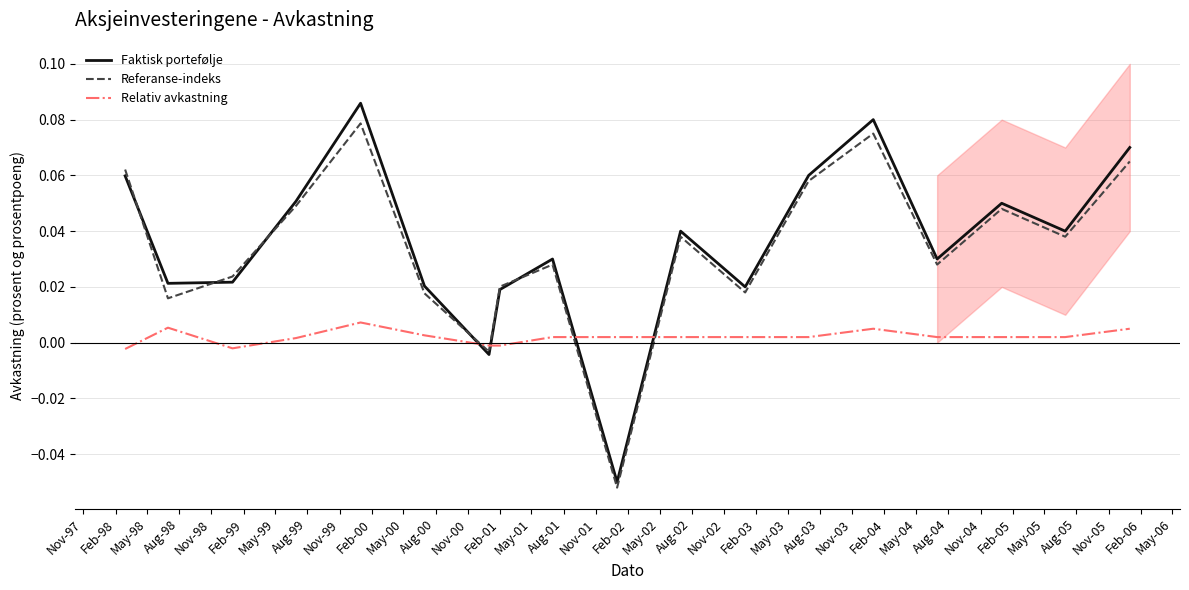

Which series has the largest total across all categories?

Faktisk portefølje